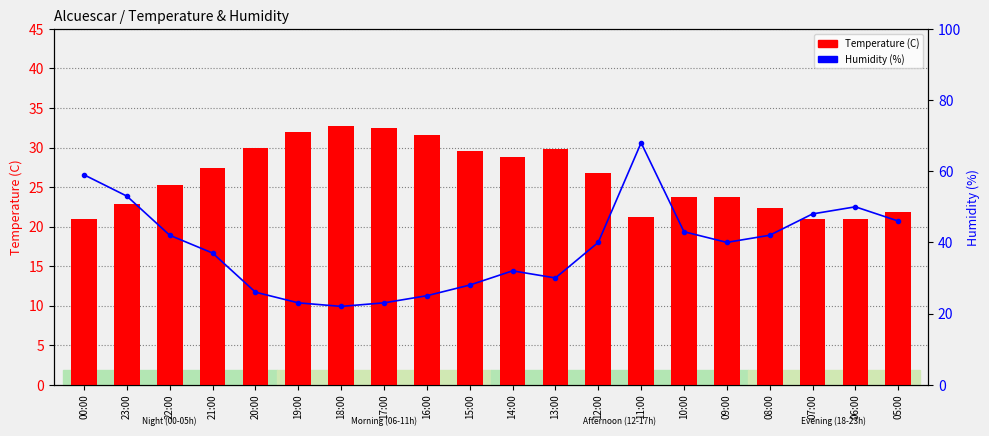

What is the greatest value displayed?

68.0